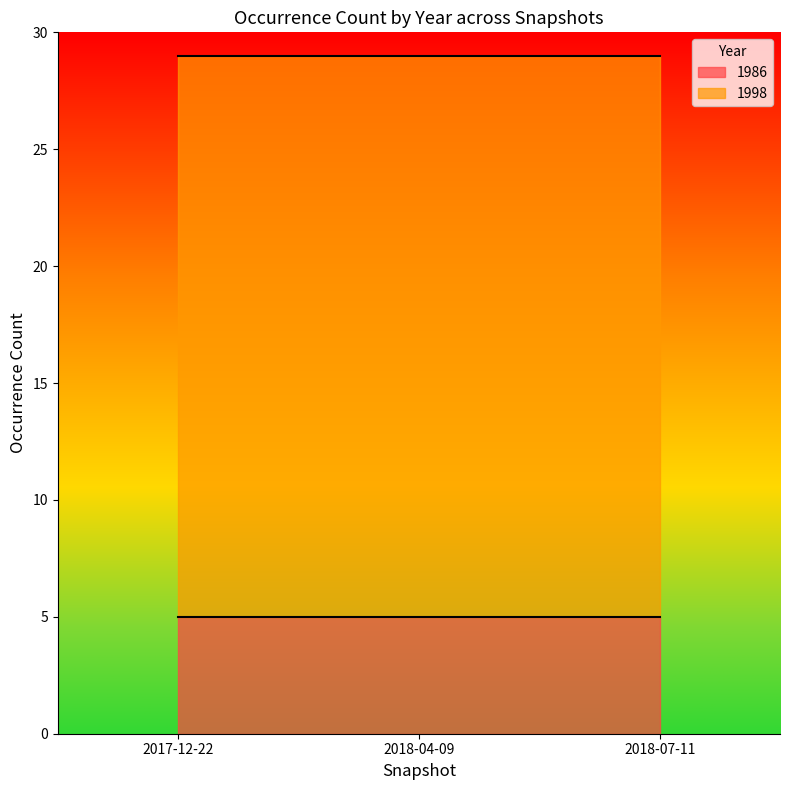

What is the lowest value of the 1998 series?

24